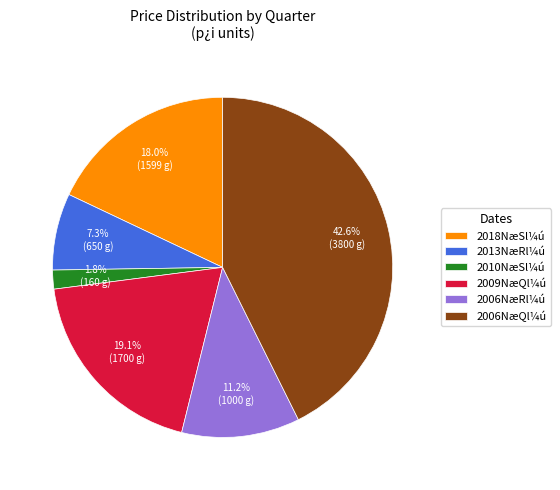

What is the ratio of the value at 2018NæSl¼ú to the value at 2010NæSl¼ú?

10.0